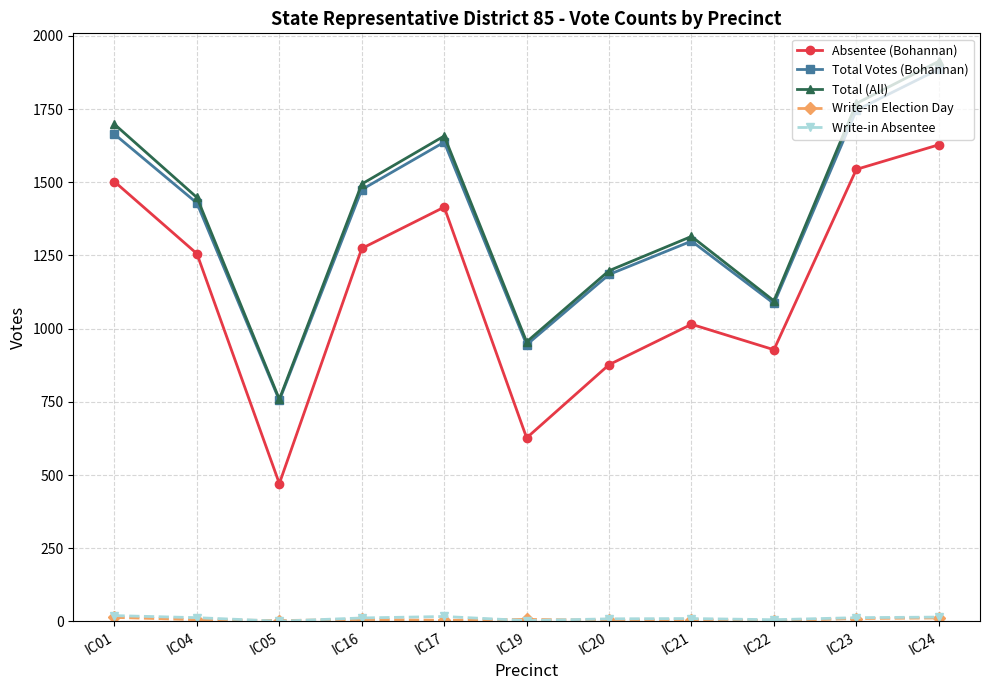

In Absentee (Bohannan), how many points are higher than both neighbors (excluding endpoints)?

2